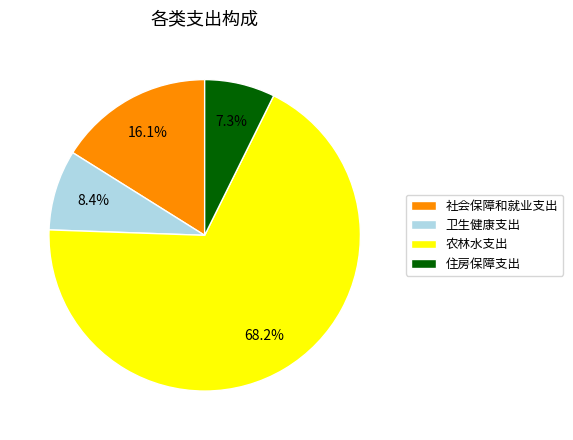

How much of the chart is everything except 住房保障支出?

92.7%